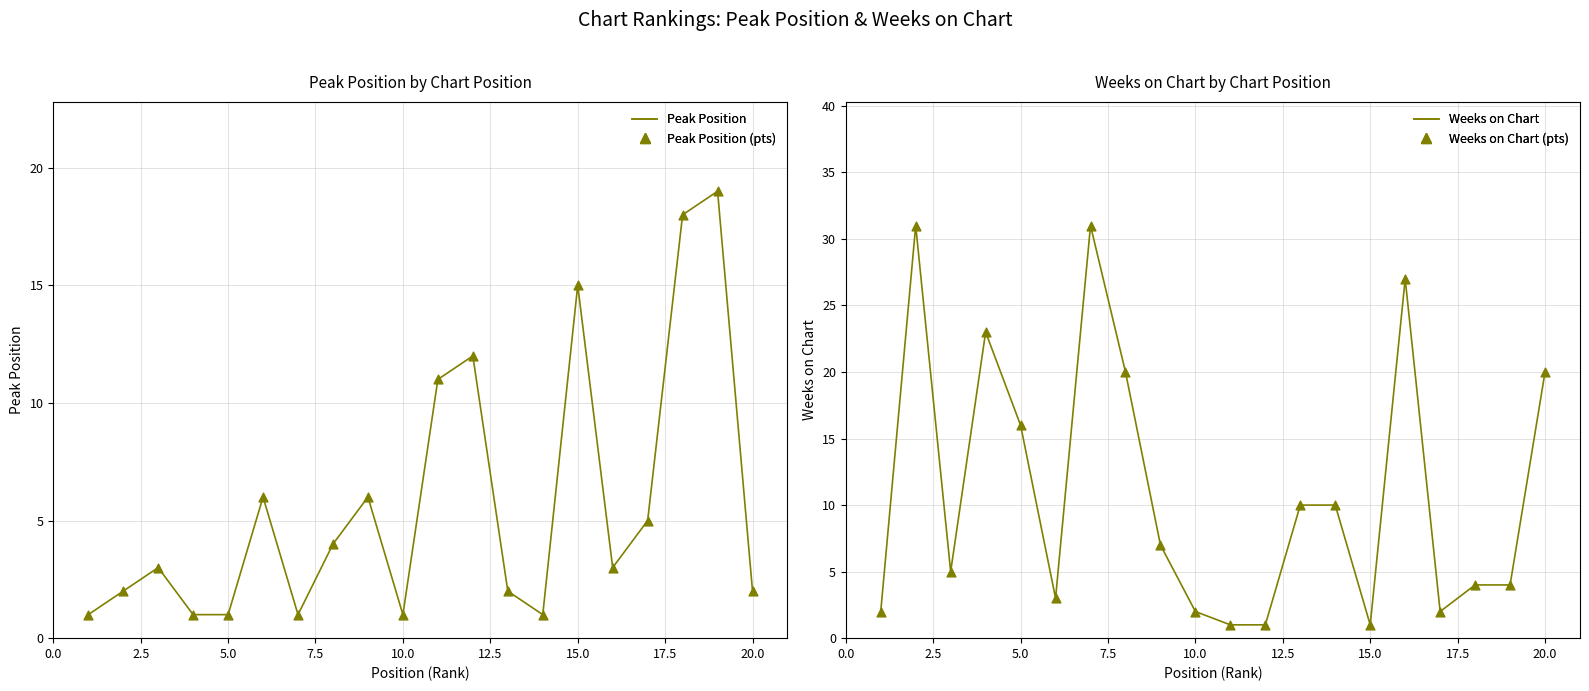

Which series has the widest spread of Y values?

Weeks on Chart